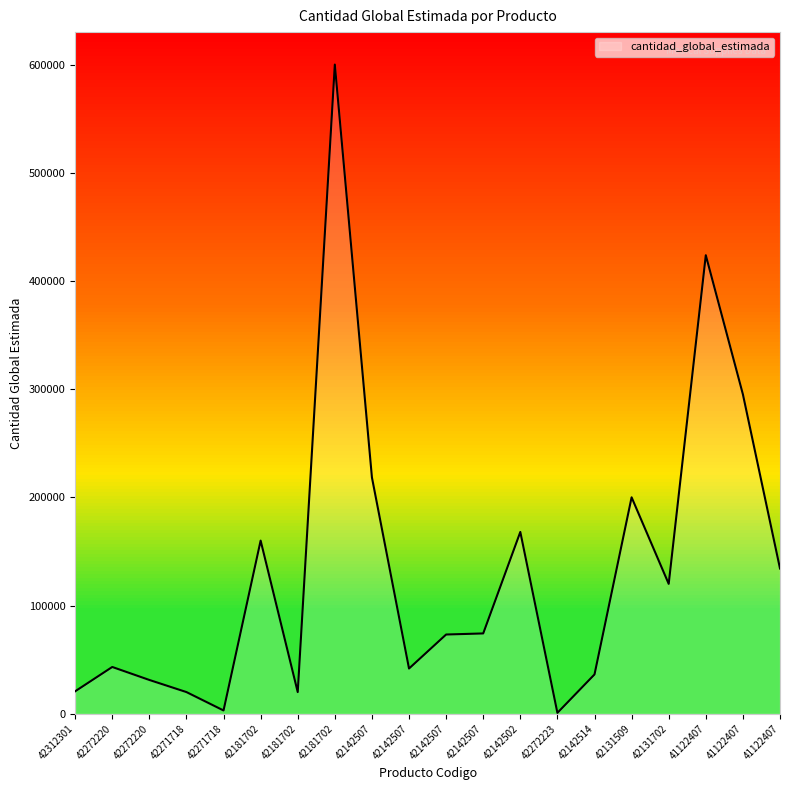

What is the sum of the values at 42271718 and 41122407?

315200